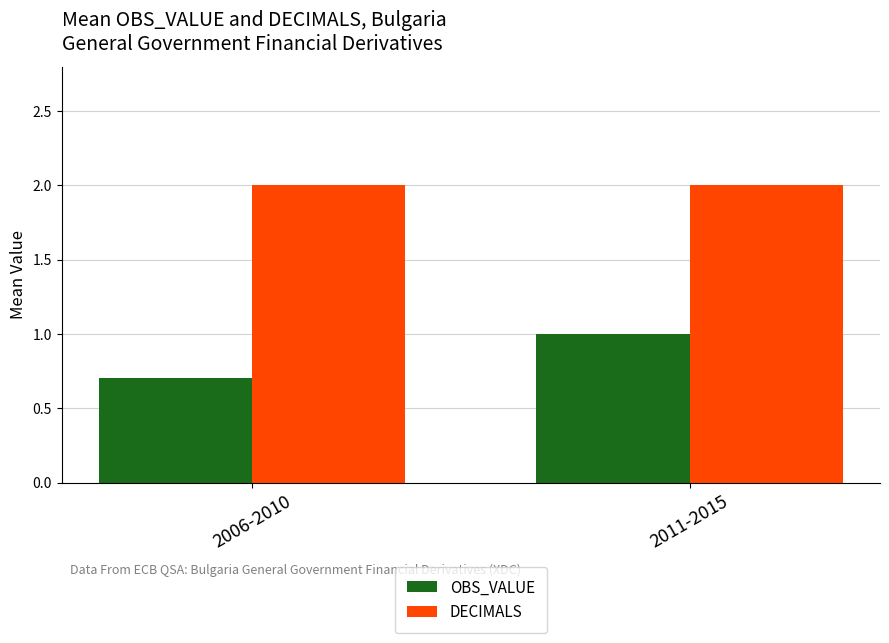

What is the minimum value shown in the chart?

0.7